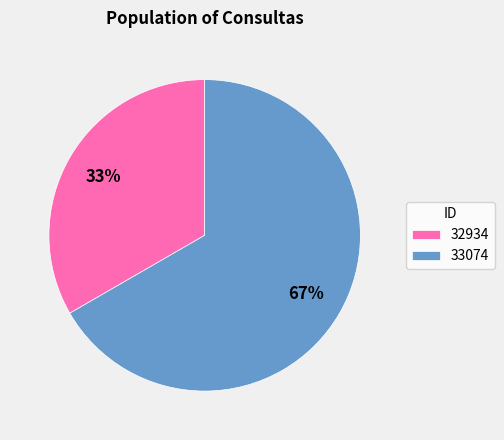

True or false: 32934 accounts for 28% of the total.

False